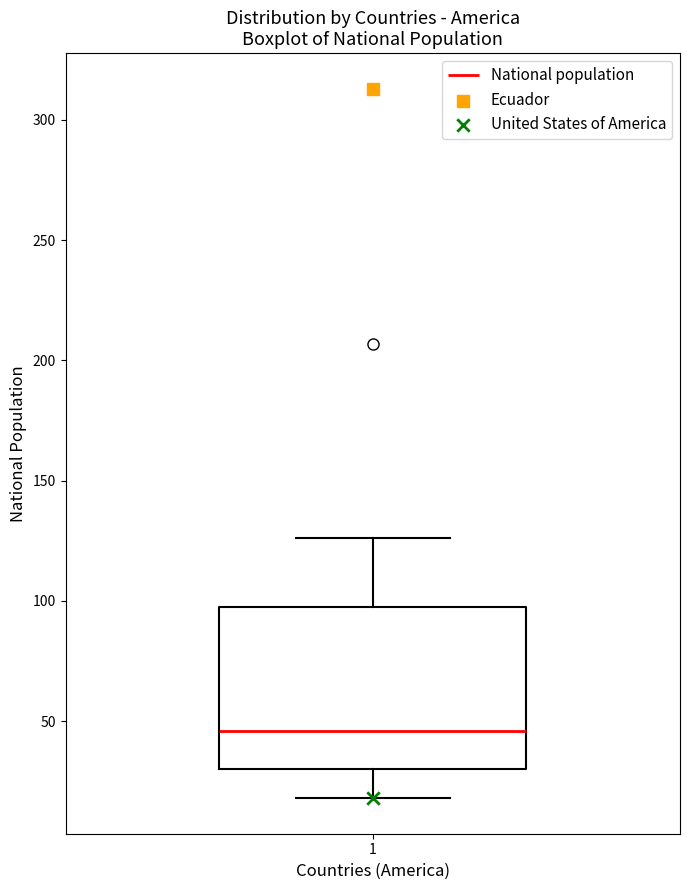

Where is the upper edge of the box at x = 1 on the y-axis? The values are not printed on the chart, so give them approximately, as read against the axis.

100